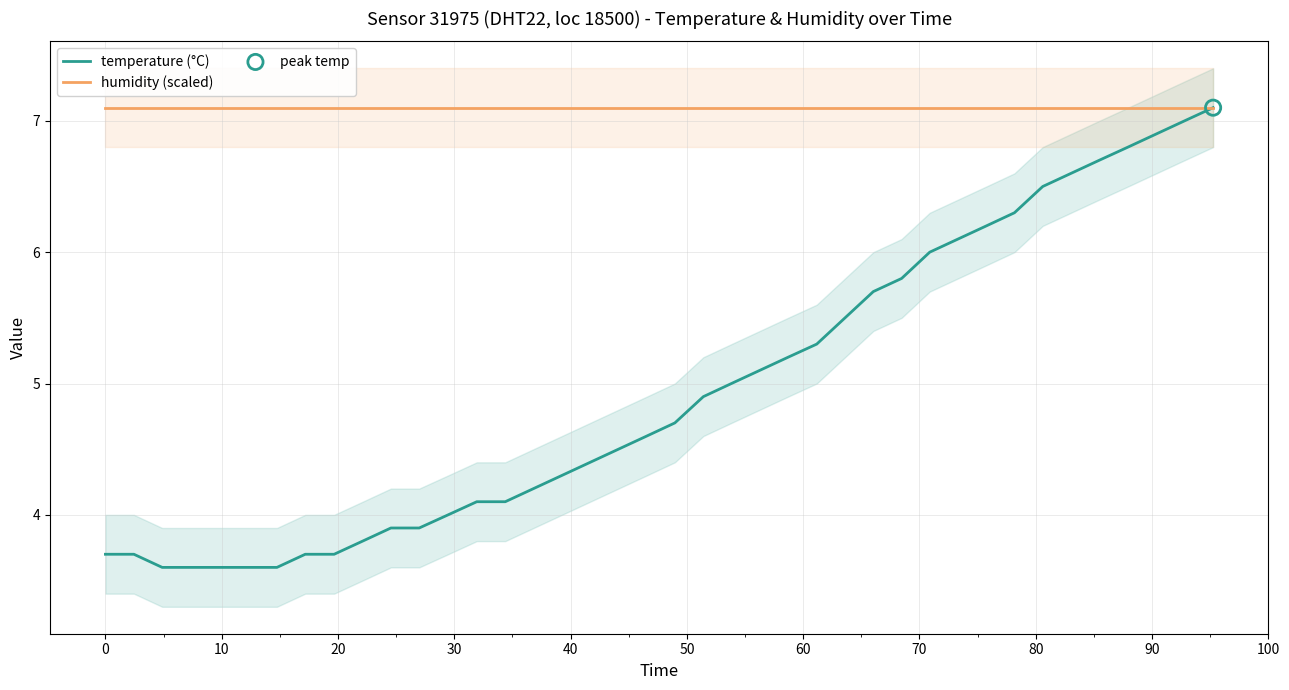

Which series contains the highest Y value?

temperature (°C)